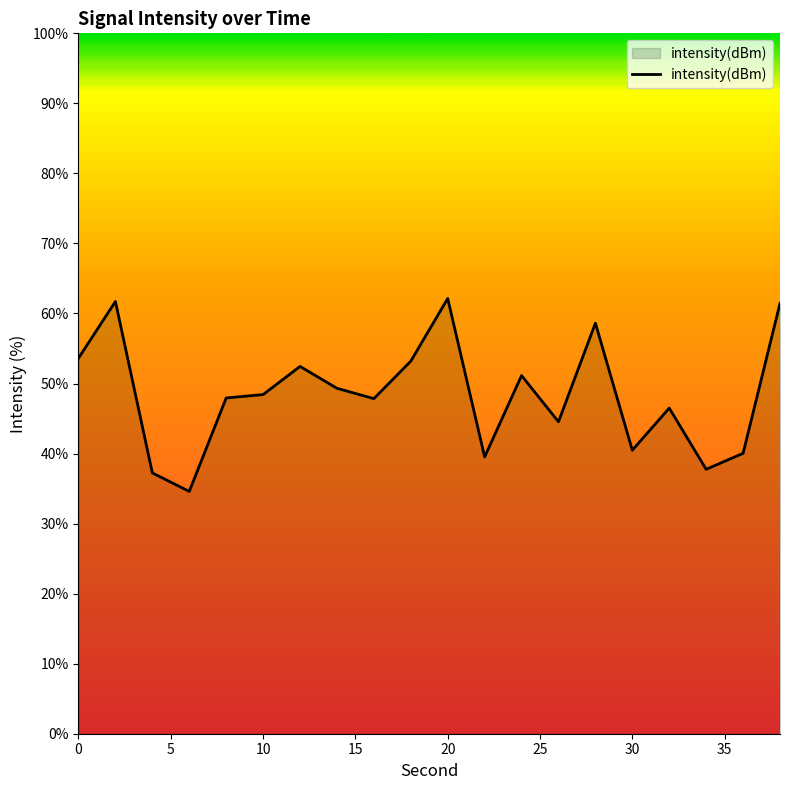

What is the minimum value shown in the chart?

34.6